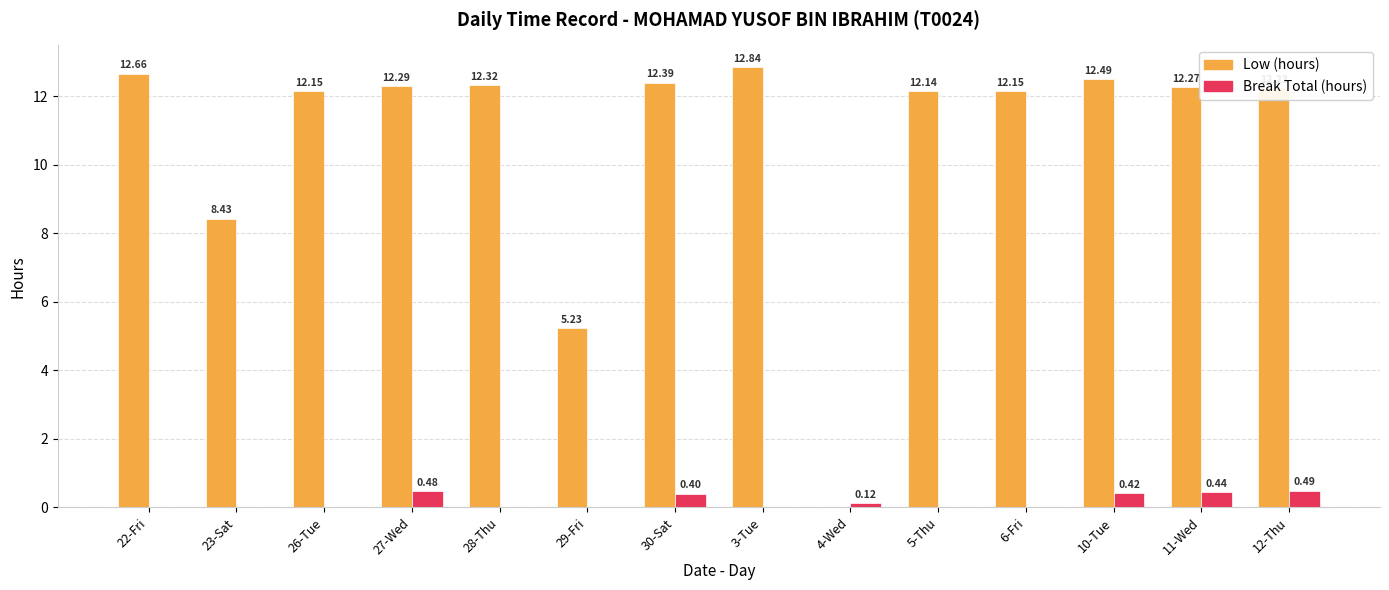

The value of Break Total (hours) at 5-Thu is 0.0. True or false?

True